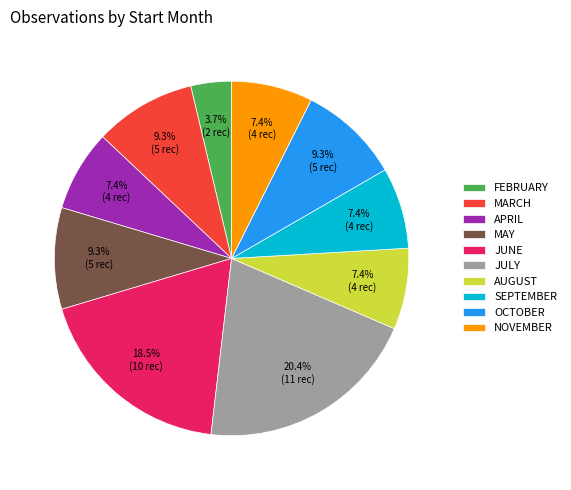

How many slices are in this pie chart?

10